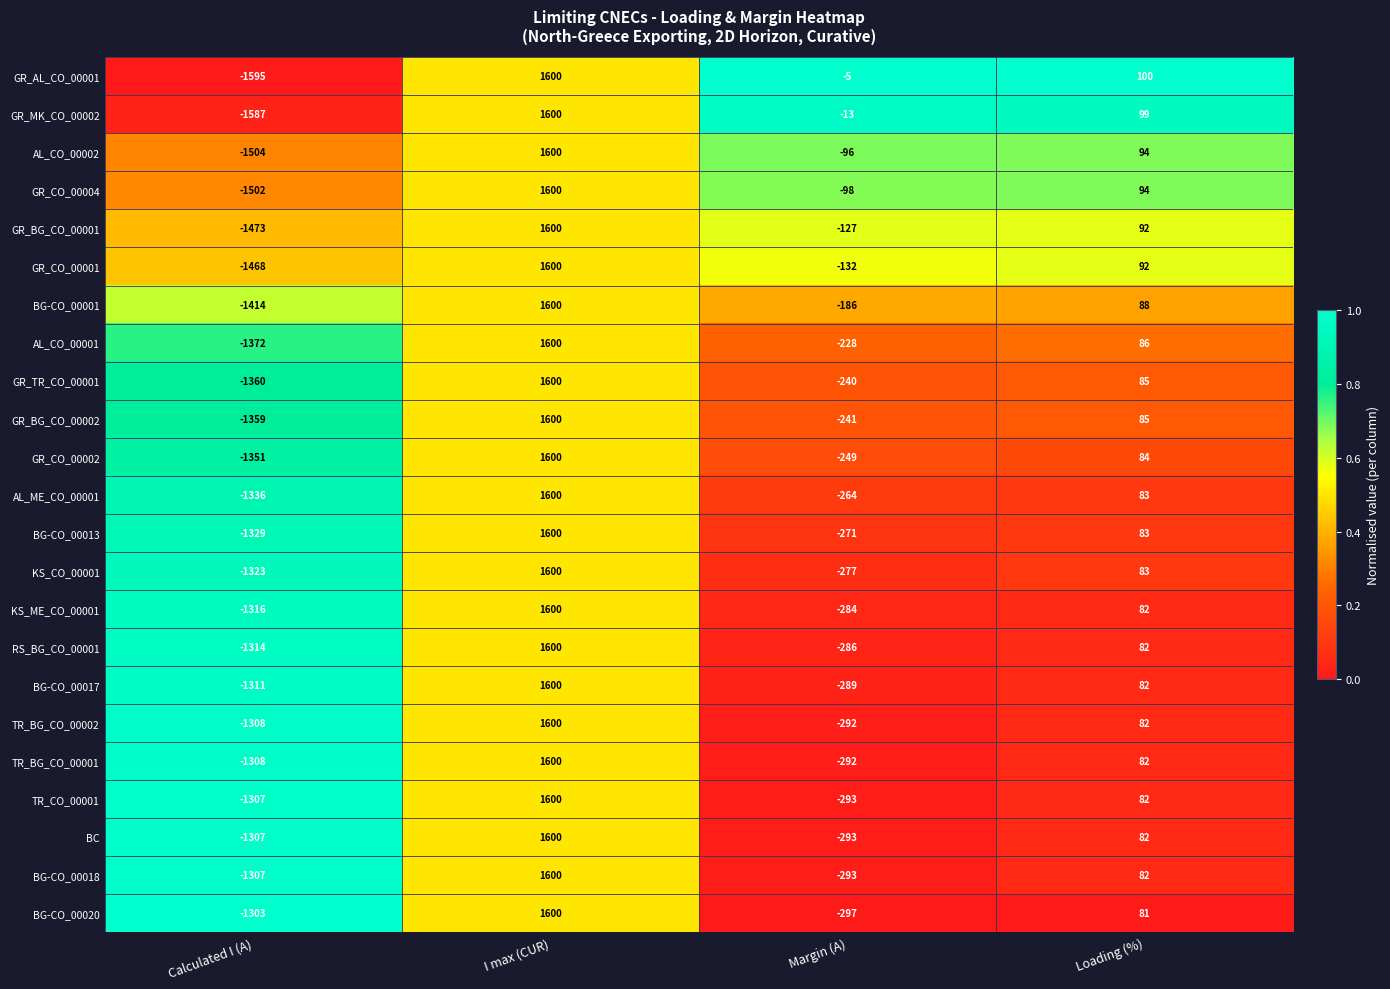

Where is KS_CO_00001 nearest to the value 138?

Loading (%)